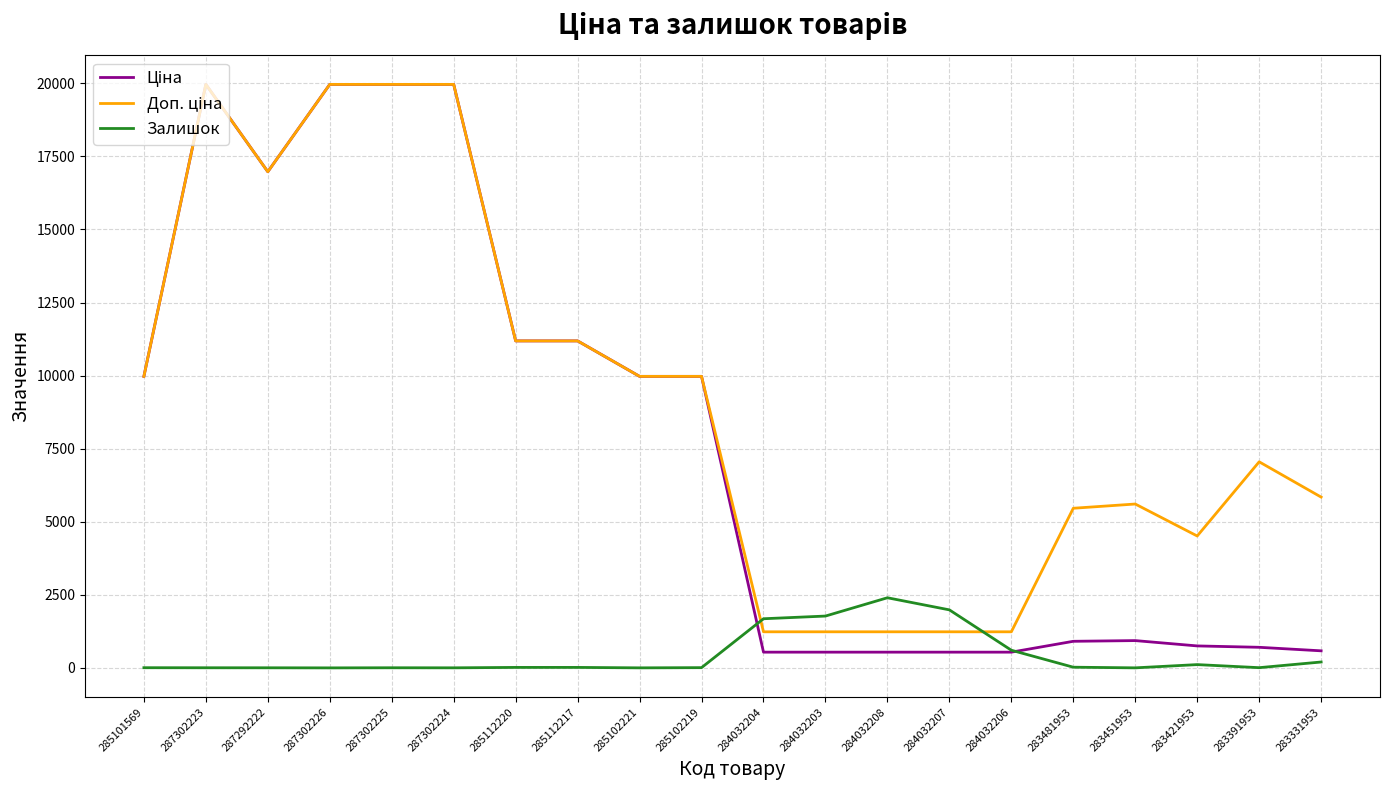

What is the difference between the highest and lowest values at 284032206?

696.4